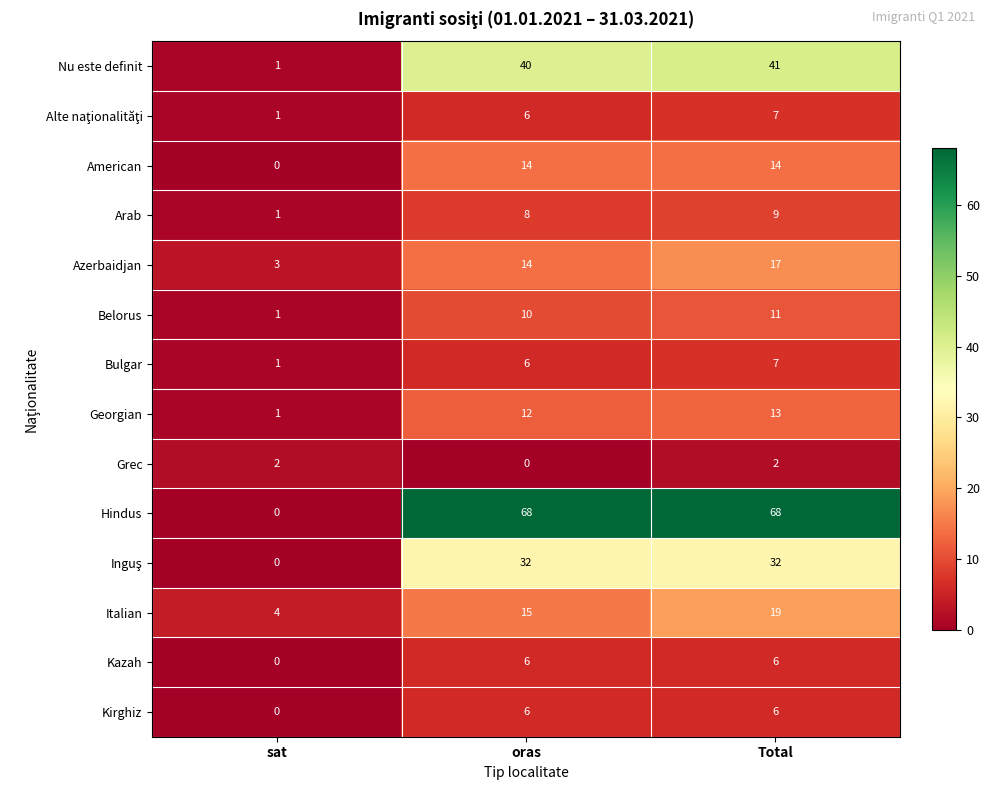

At how many categories does at least one series exceed 29?

2